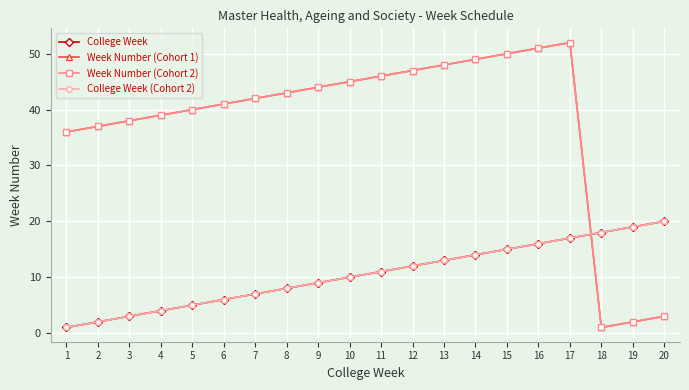

Reading left to right, what are all the values shown in this chart?

College Week: 1=1	2=2	3=3	4=4	5=5	6=6	7=7	8=8	9=9	10=10	11=11	12=12	13=13	14=14	15=15	16=16	17=17	18=18	19=19	20=20
Week Number (Cohort 1): 1=36	2=37	3=38	4=39	5=40	6=41	7=42	8=43	9=44	10=45	11=46	12=47	13=48	14=49	15=50	16=51	17=52	18=1	19=2	20=3
Week Number (Cohort 2): 1=36	2=37	3=38	4=39	5=40	6=41	7=42	8=43	9=44	10=45	11=46	12=47	13=48	14=49	15=50	16=51	17=52	18=1	19=2	20=3
College Week (Cohort 2): 1=1	2=2	3=3	4=4	5=5	6=6	7=7	8=8	9=9	10=10	11=11	12=12	13=13	14=14	15=15	16=16	17=17	18=18	19=19	20=20